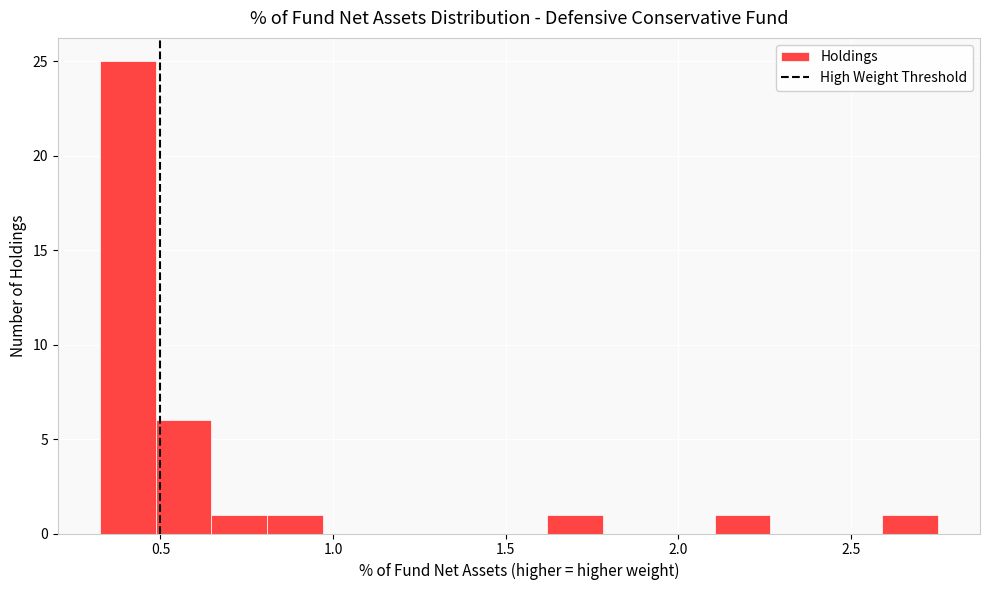

Around what value on the x-axis is the tallest bar? Give the approximate position of its centre, as read against the axis.

0.40